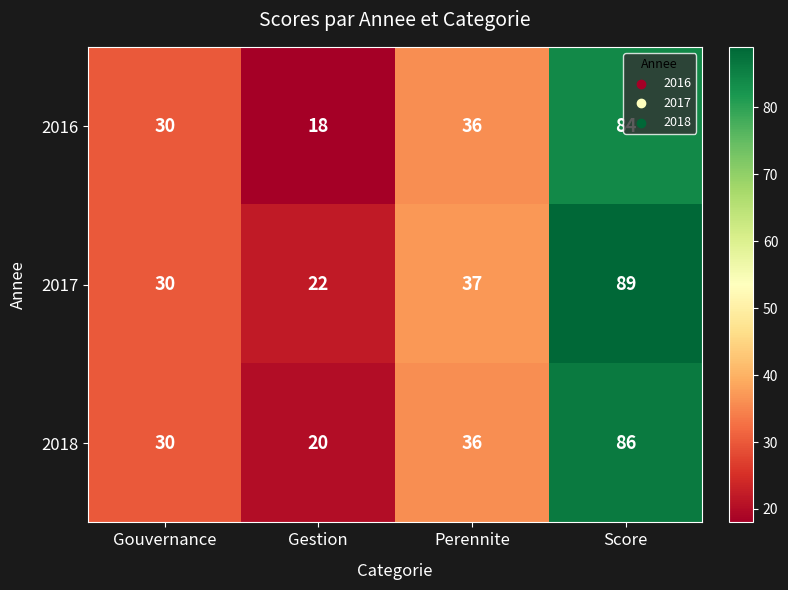

What is the sum of the 2018 values at Perennite and Score?

122